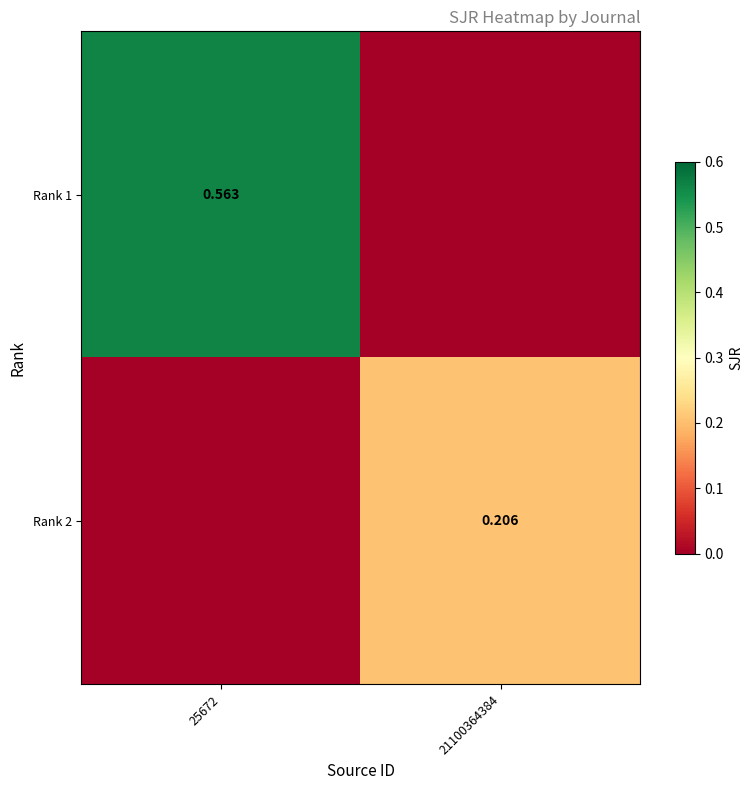

At which label does Rank 1 reach its peak?

25672